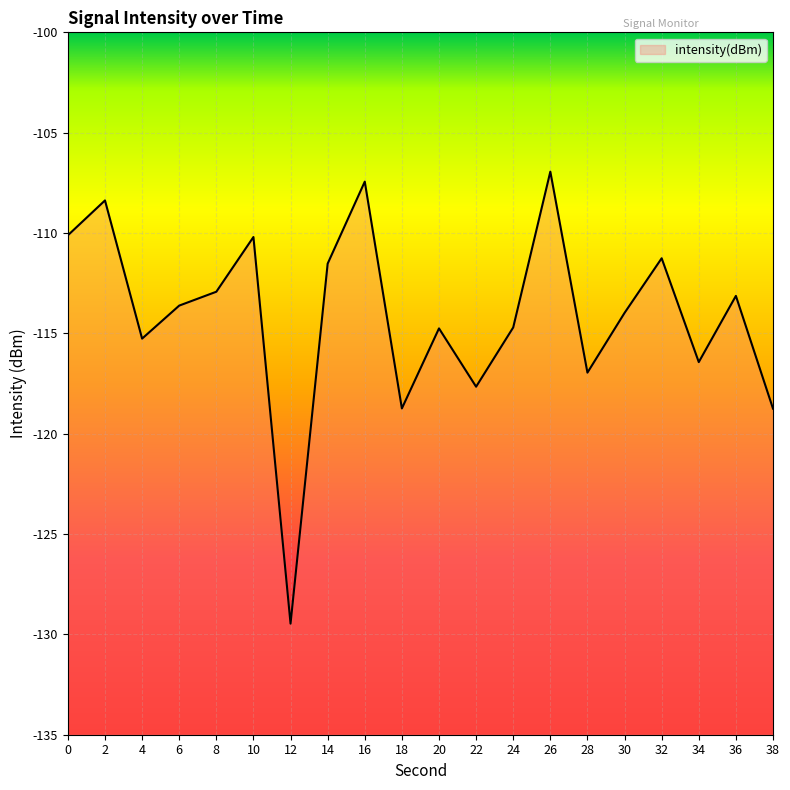

What is the value of the 4th point from the left?

-113.6